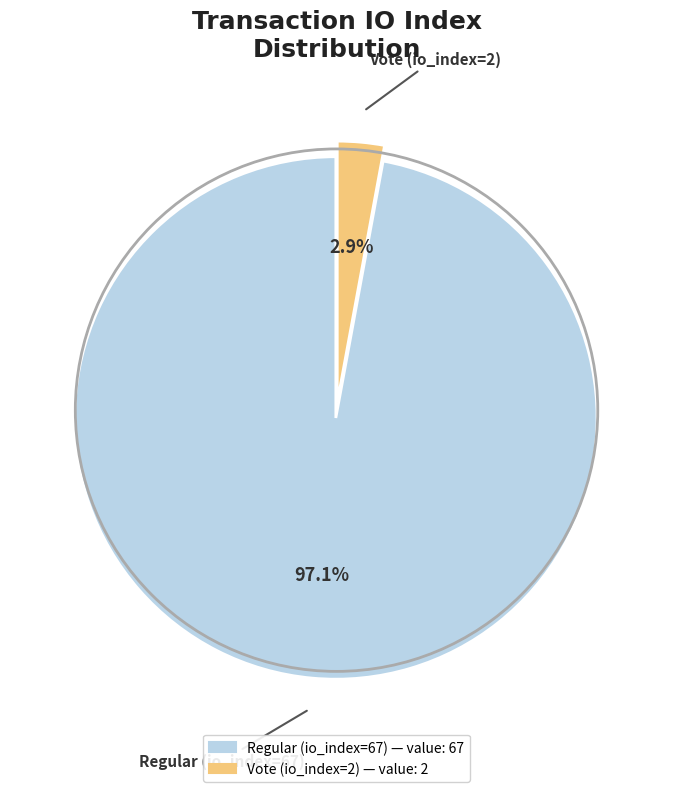

Between Regular (io_index=67) and Vote (io_index=2), which is larger?

Regular (io_index=67)